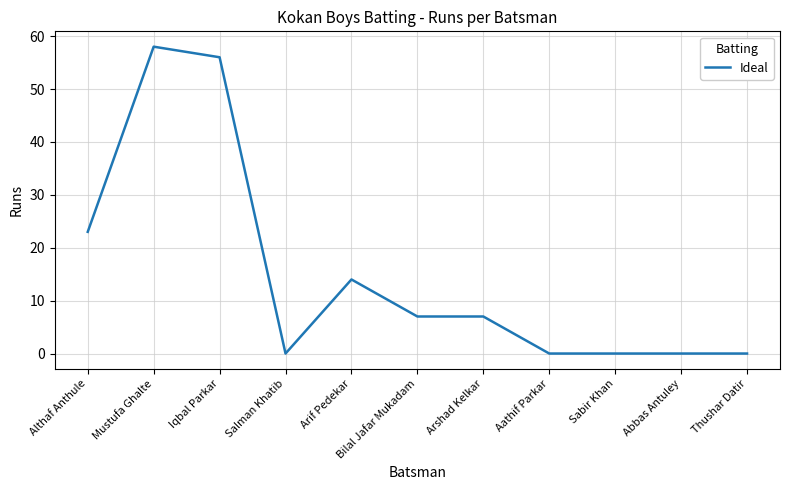

True or false: the data shows 27 at Thushar Datir.

False